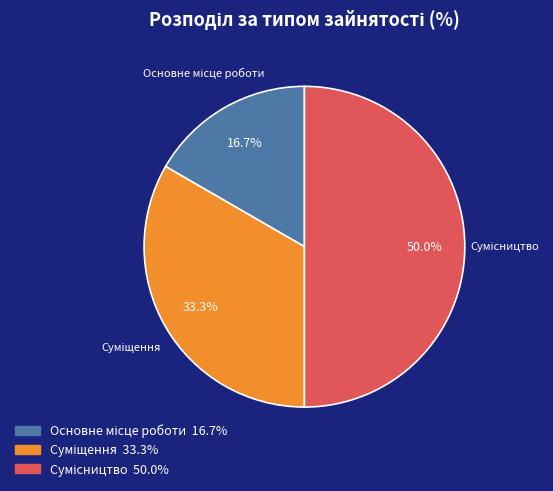

True or false: Сумісництво accounts for 50% of the total.

True